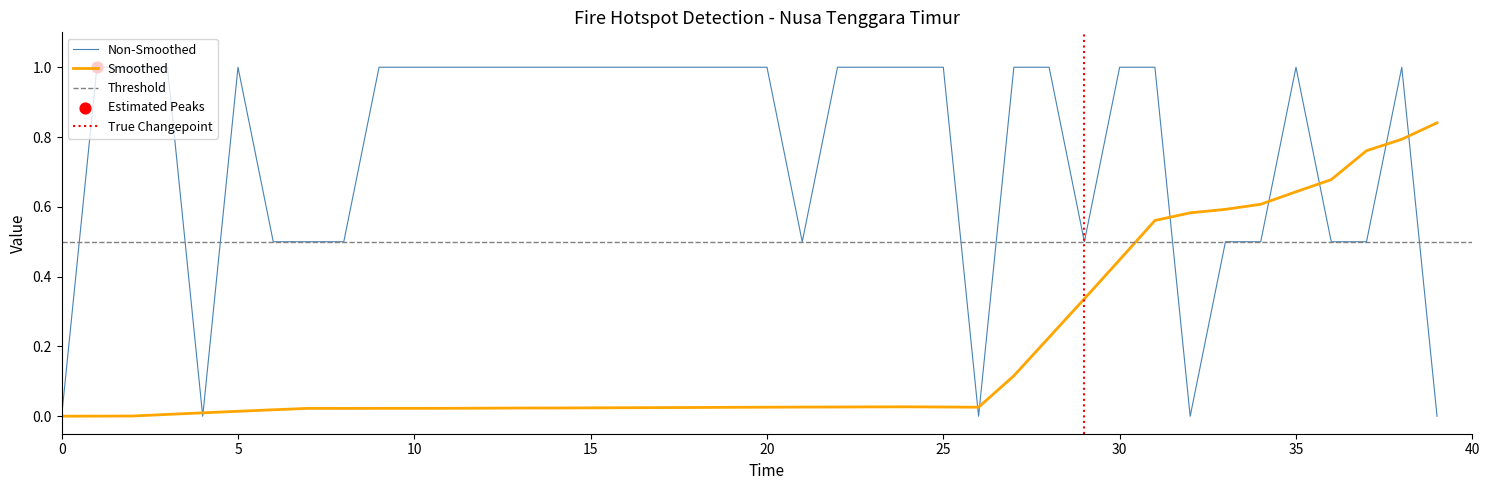

What is the maximum value for Non-Smoothed?

1.0